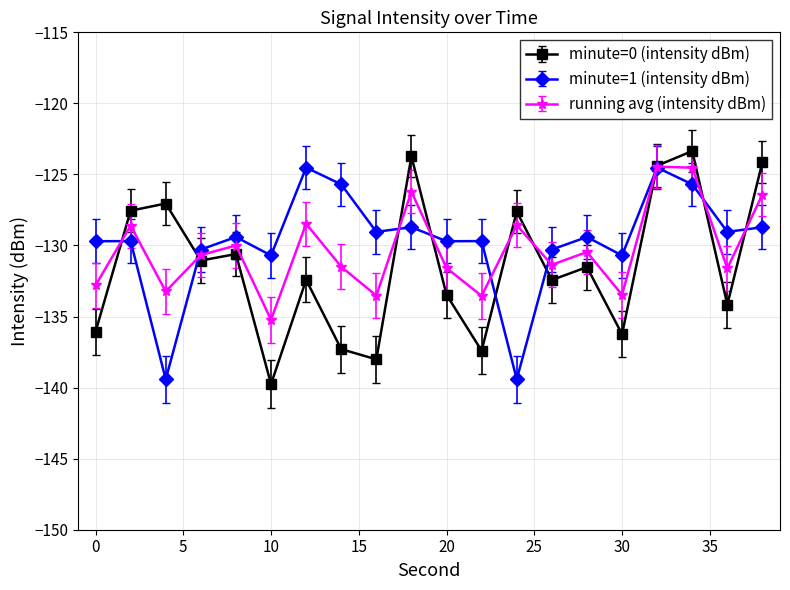

Rank the series by their average value, from highest to lowest.

minute=1 (intensity dBm), running avg (intensity dBm), minute=0 (intensity dBm)